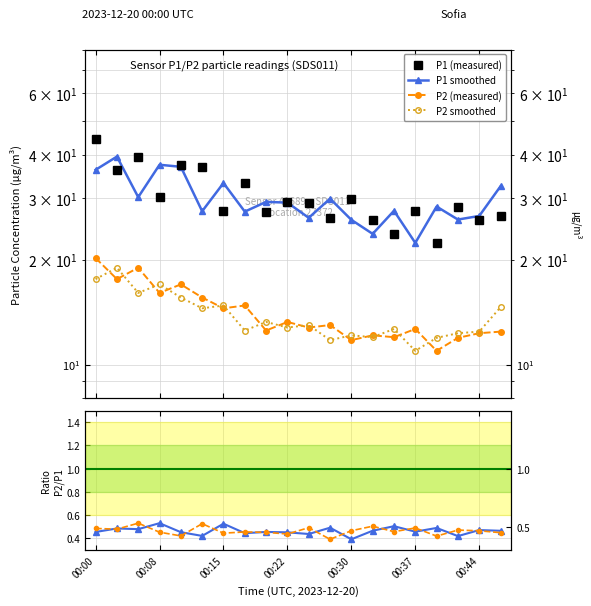

How many interior local peaks does the P2/P1 series have?

8